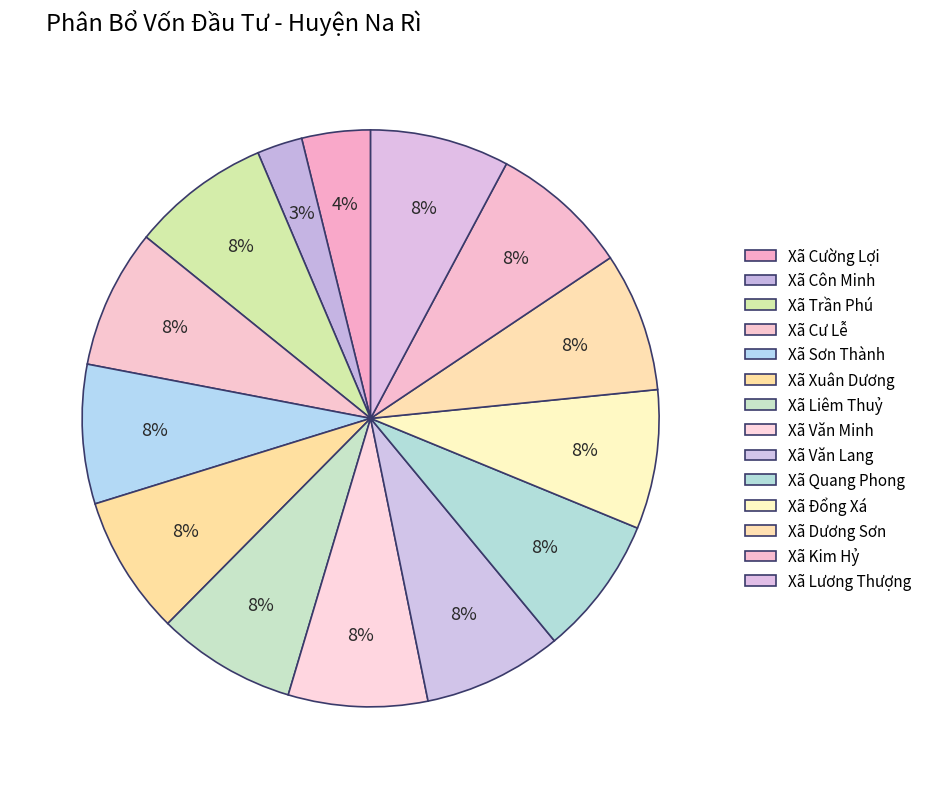

Count the number of slices in the pie.

14